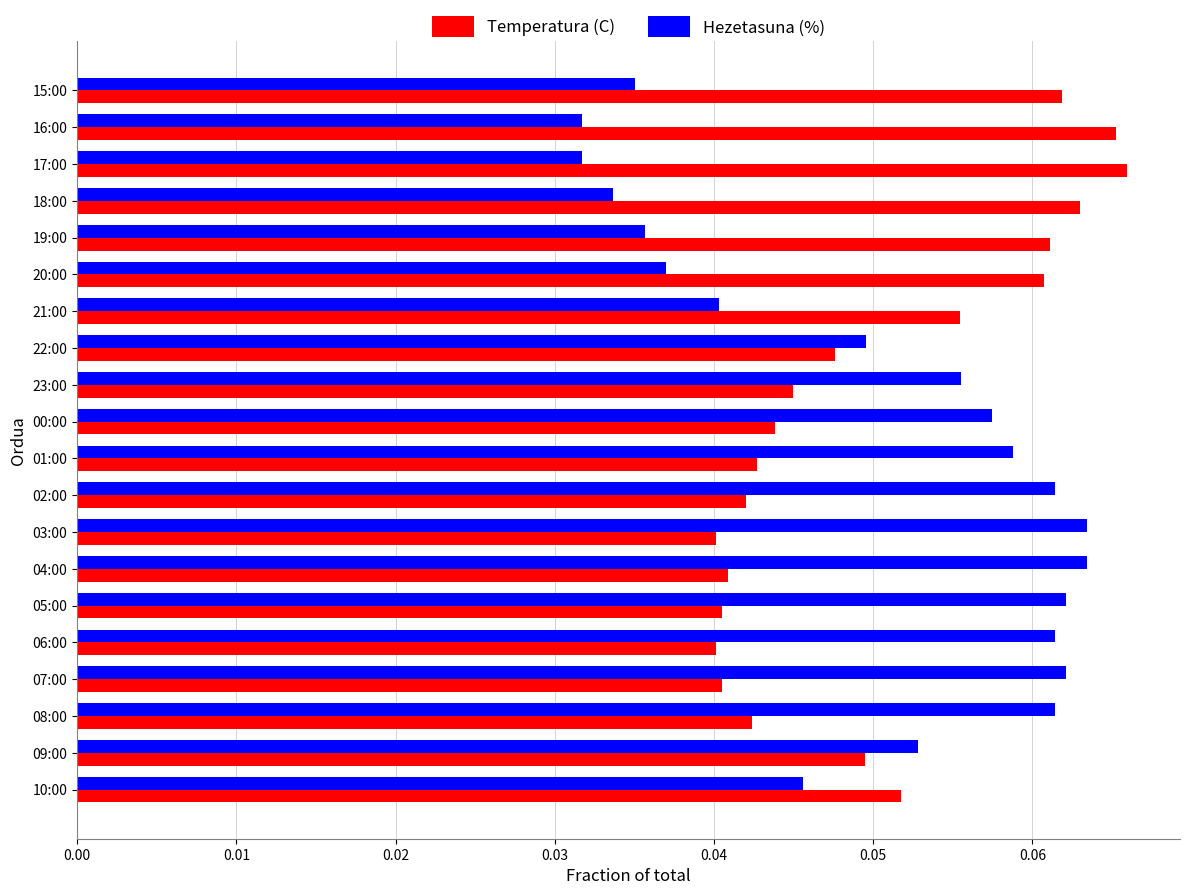

List the series in order of their peak value, lowest first.

Hezetasuna (%), Temperatura (C)